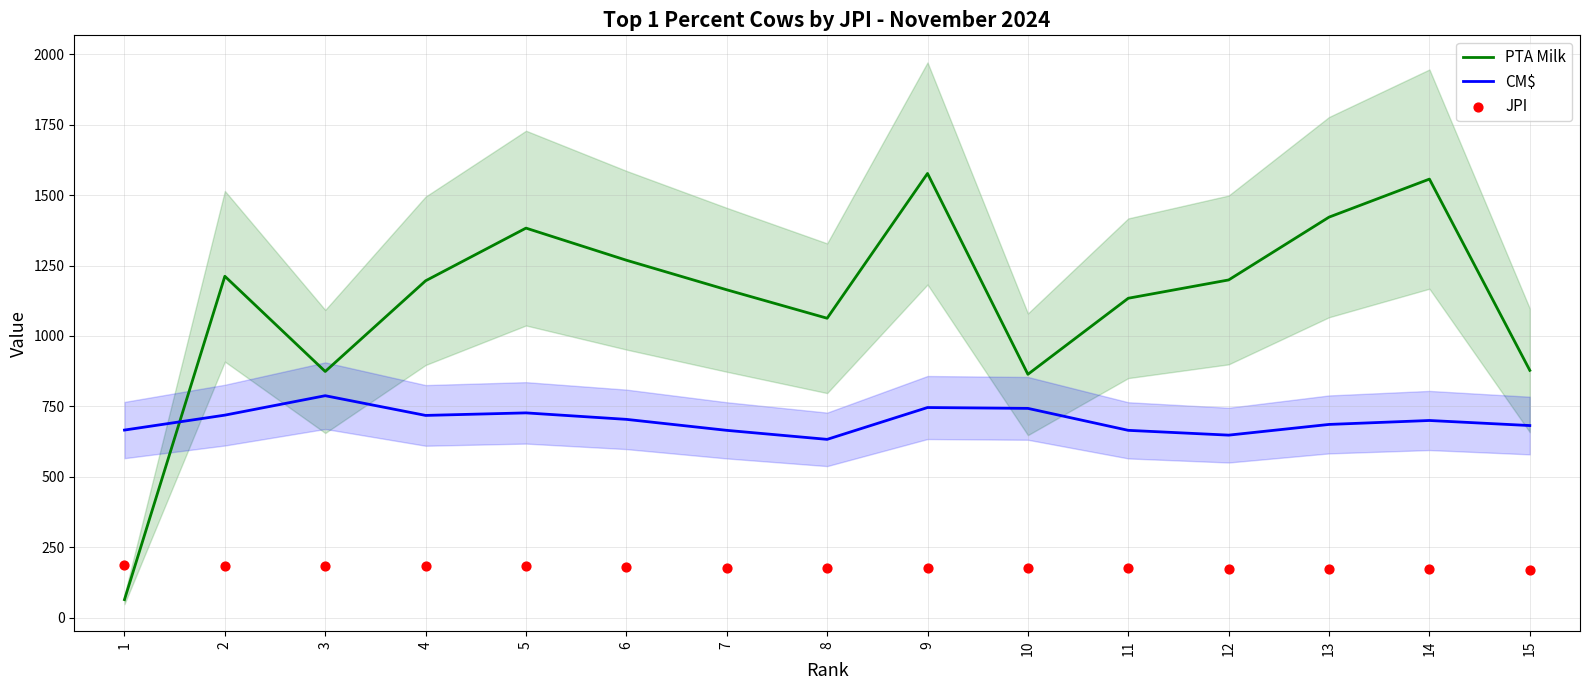

Which series contains the lowest Y value?

PTA Milk